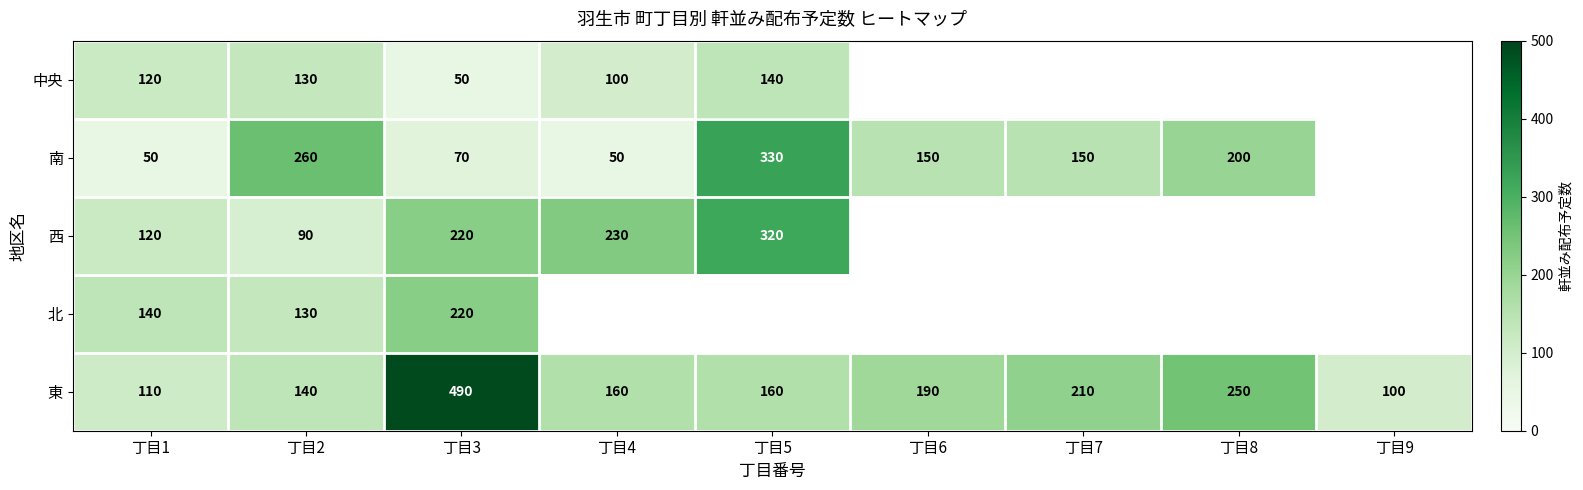

At which category does the chart reach its minimum across all series?

丁目3